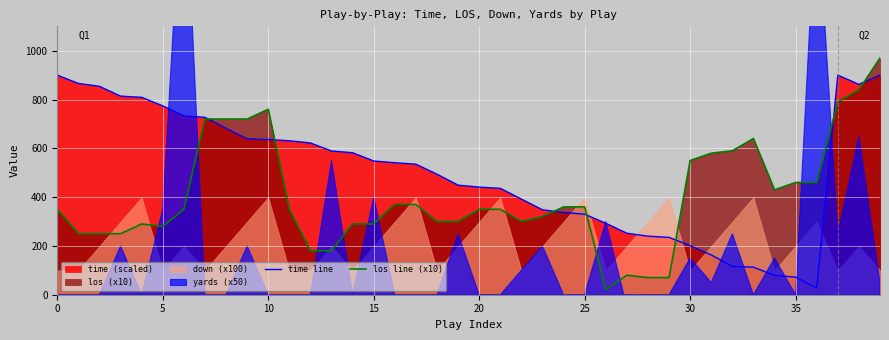

The value of los line (x10) at 35 is 251. True or false?

False